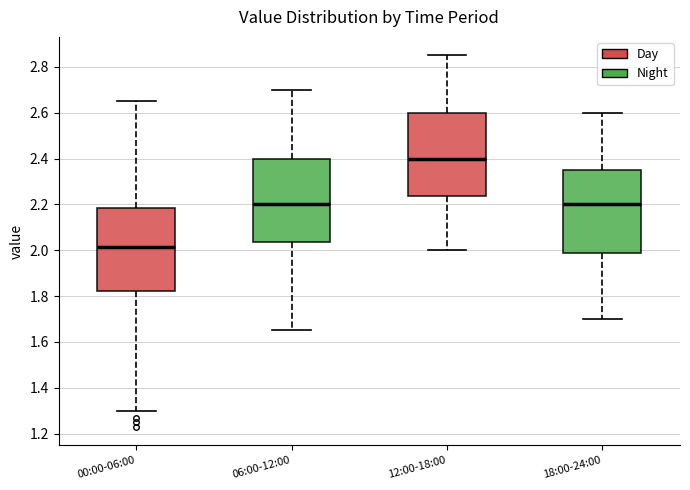

Reading left to right, read every box against the y-axis: the position of its median line, the range the box covers, and the ends of its whiskers. The values are not printed on the chart, so give them approximately, as read against the axis.

00:00-06:00: median 2.02, box 1.82 to 2.18, whiskers 1.30 to 2.66
06:00-12:00: median 2.20, box 2.04 to 2.40, whiskers 1.66 to 2.70
12:00-18:00: median 2.40, box 2.24 to 2.60, whiskers 2.00 to 2.86
18:00-24:00: median 2.20, box 1.98 to 2.36, whiskers 1.70 to 2.60